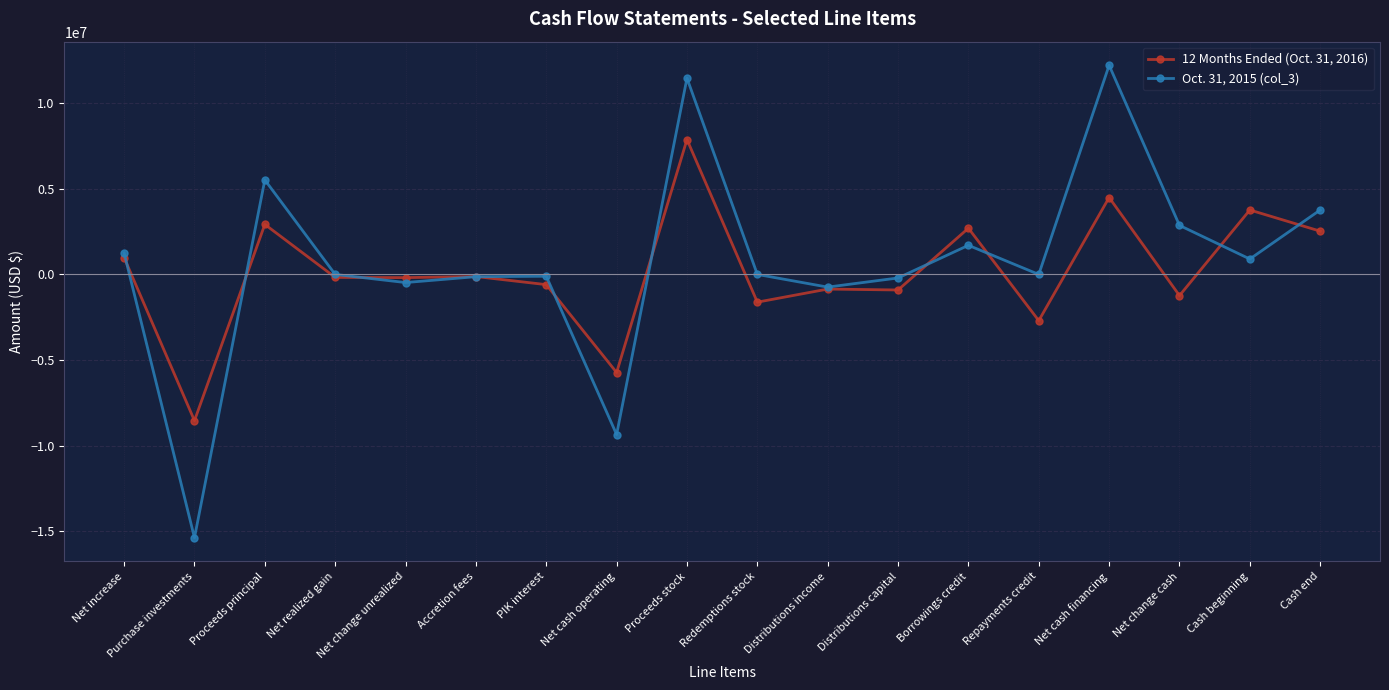

At which category is the sum across all series the highest?

Proceeds stock